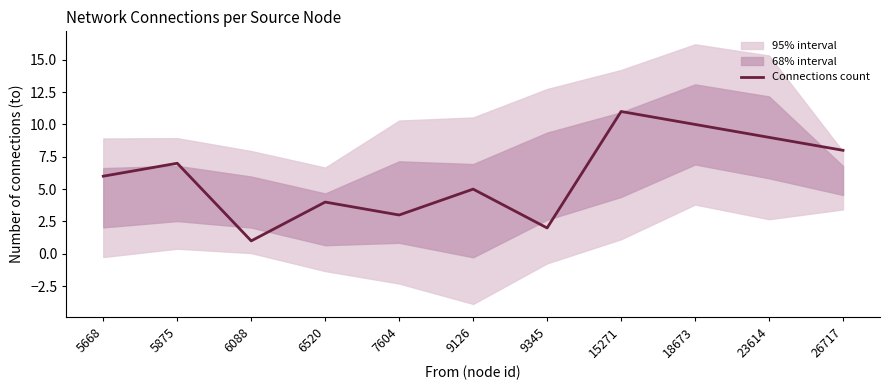

What is the difference between the second highest and minimum values?

9